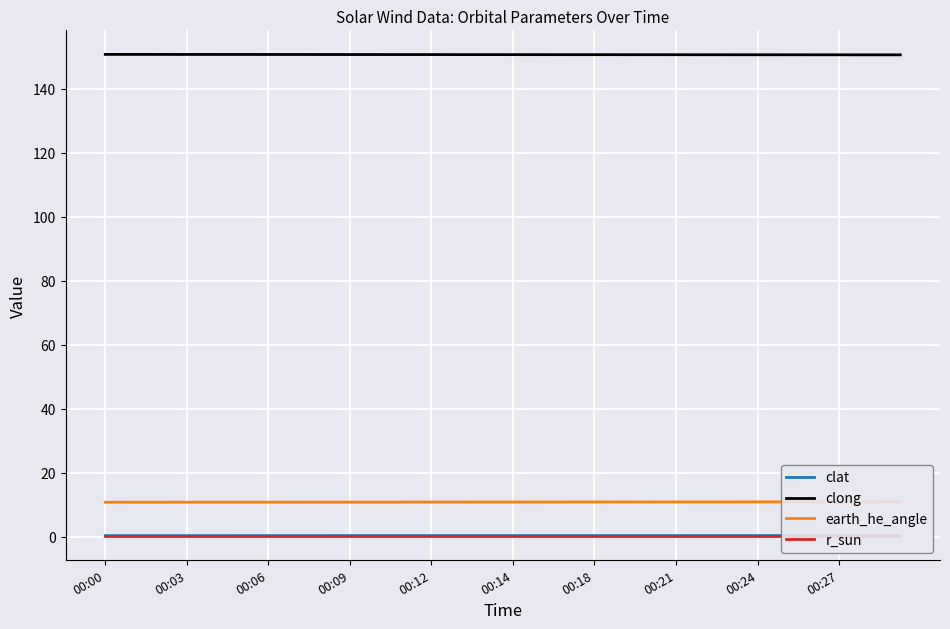

What is the label of the 32nd point from the left?

31